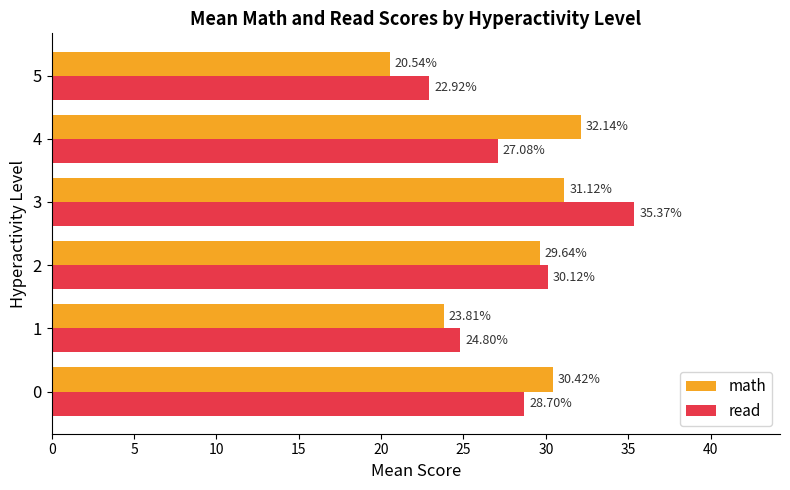

What is the difference between the math values at 0 and 5?

9.9